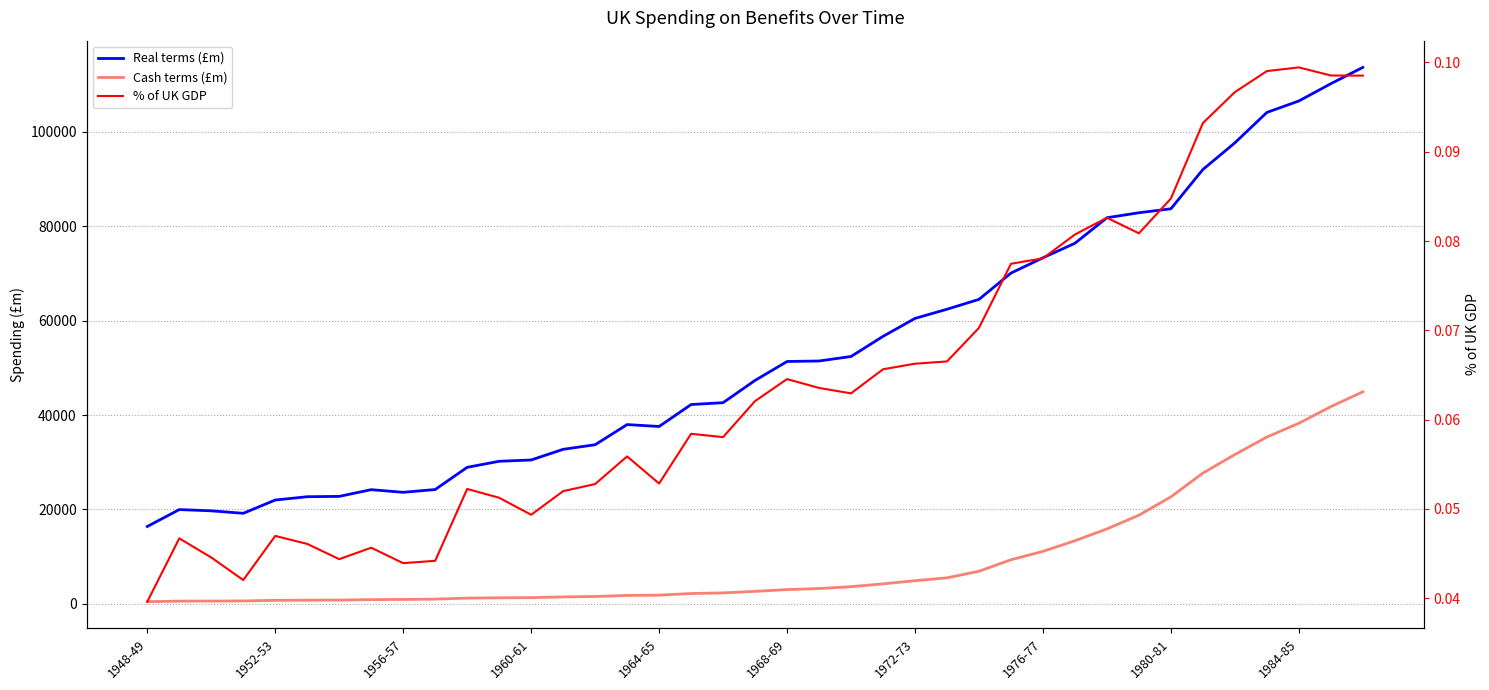

Is this an area chart (filled region under the line)?

No